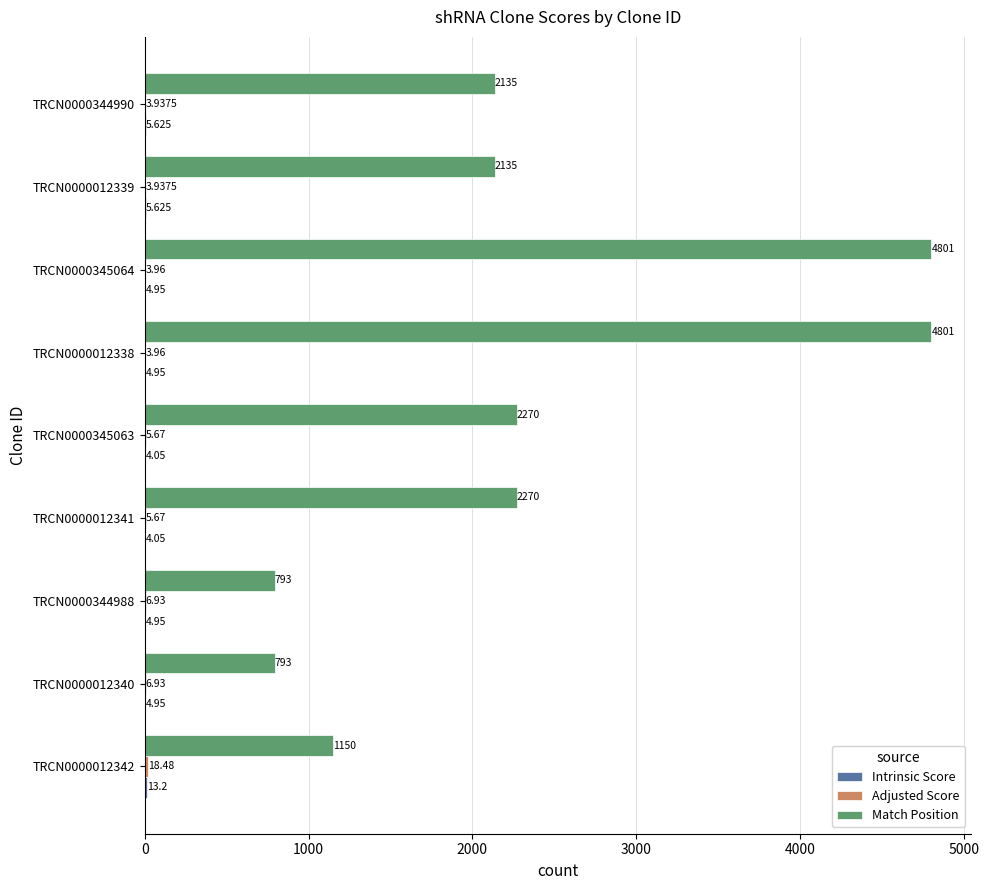

Between TRCN0000012341 and TRCN0000344990, which series saw the biggest shift?

Match Position